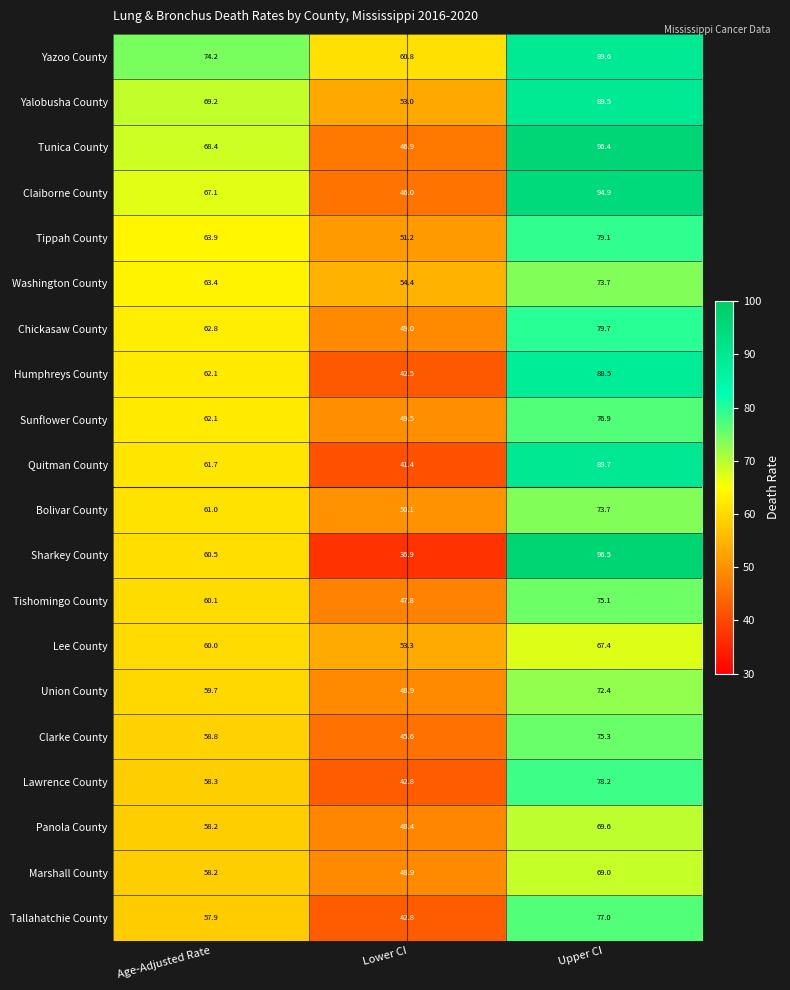

Is the value of Tallahatchie County at Lower CI greater than the value of Sharkey County at Upper CI?

No